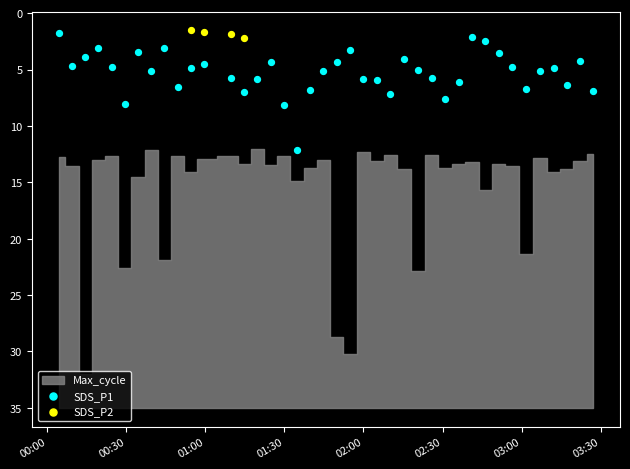

Which series has the widest spread of Y values?

SDS_P1